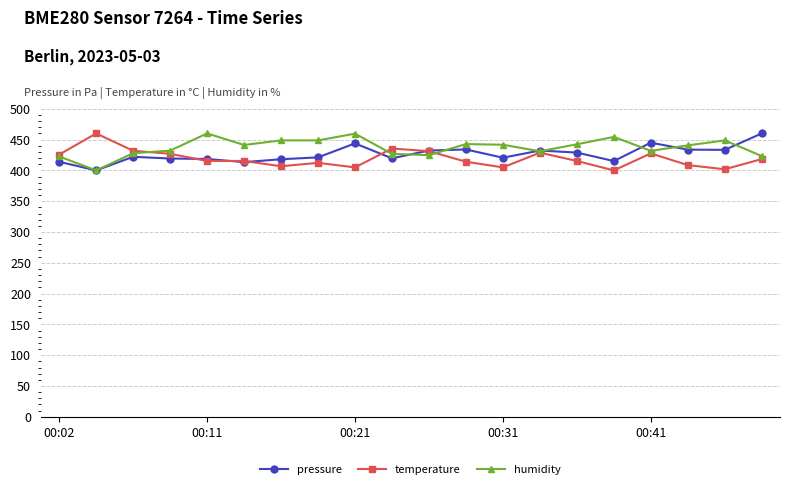

What is the maximum value shown in the chart?

460.0